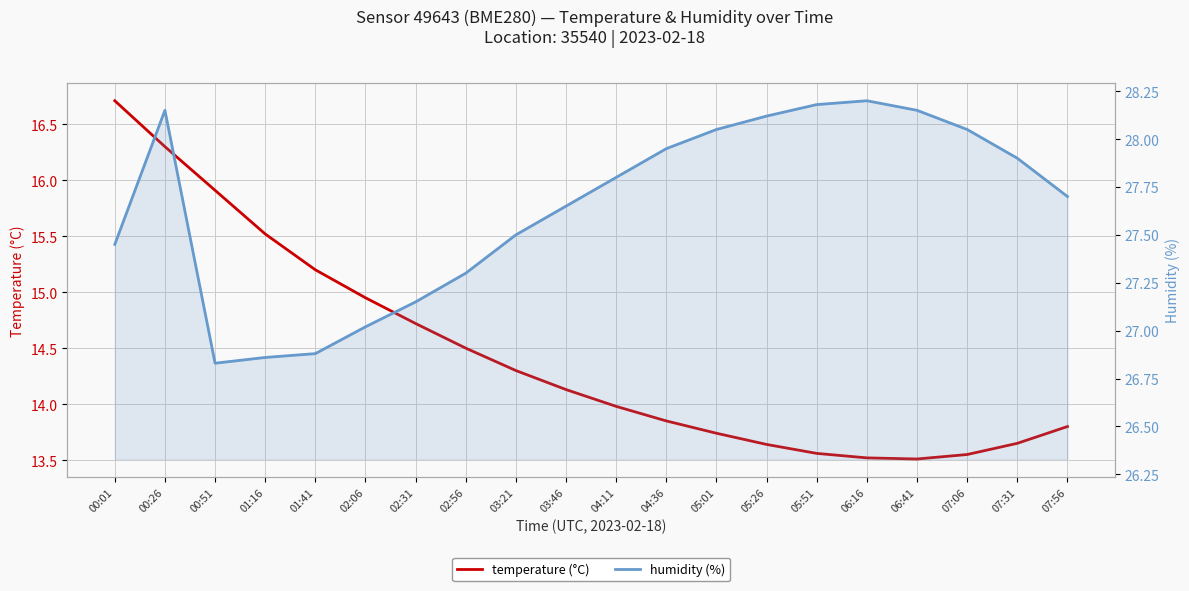

True or false: temperature and humidity intersect in this chart.

False